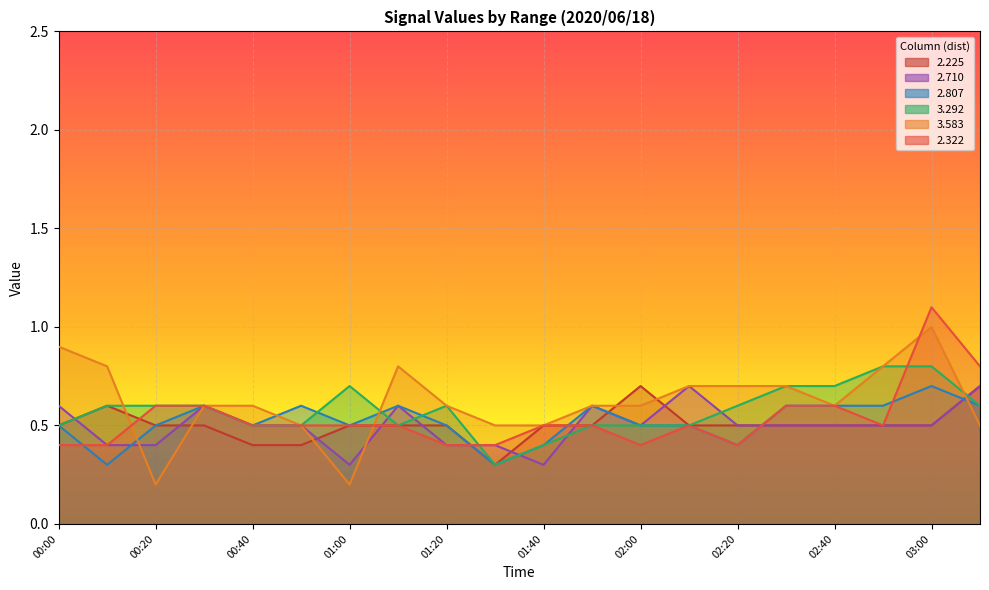

Reading left to right, transcribe all the data shown in this chart.

2.225: 0.5	0.6	0.5	0.5	0.4	0.4	0.5	0.5	0.5	0.3	0.5	0.5	0.7	0.5	0.5	0.5	0.5	0.5	0.5	0.7
2.710: 0.6	0.4	0.4	0.6	0.5	0.5	0.3	0.6	0.4	0.4	0.3	0.6	0.5	0.7	0.5	0.5	0.5	0.5	0.5	0.7
2.807: 0.5	0.3	0.5	0.6	0.5	0.6	0.5	0.6	0.5	0.3	0.4	0.6	0.5	0.5	0.4	0.6	0.6	0.6	0.7	0.6
3.292: 0.5	0.6	0.6	0.6	0.5	0.5	0.7	0.5	0.6	0.3	0.4	0.5	0.5	0.5	0.6	0.7	0.7	0.8	0.8	0.6
3.583: 0.9	0.8	0.2	0.6	0.6	0.5	0.2	0.8	0.6	0.5	0.5	0.6	0.6	0.7	0.7	0.7	0.6	0.8	1.0	0.5
2.322: 0.4	0.4	0.6	0.6	0.5	0.5	0.5	0.5	0.4	0.4	0.5	0.5	0.4	0.5	0.4	0.6	0.6	0.5	1.1	0.8